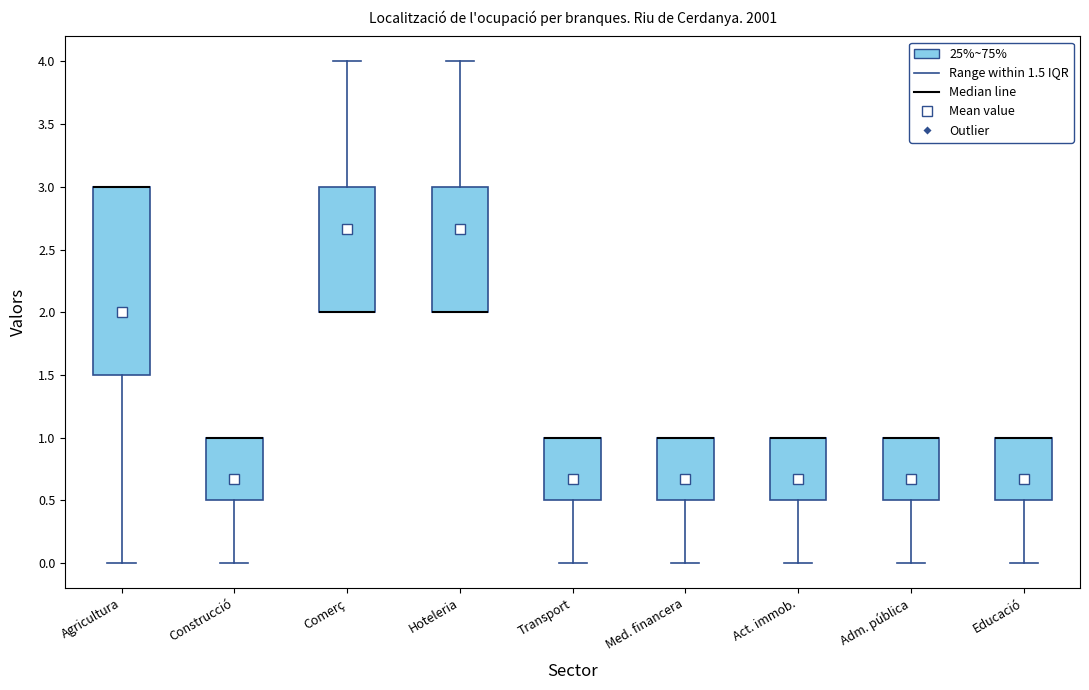

Reading left to right, read every box against the y-axis: the position of its median line, the range the box covers, and the ends of its whiskers. The values are not printed on the chart, so give them approximately, as read against the axis.

Agricultura: median 3.0 (drawn on the box's upper edge), box 1.5 to 3.0, whiskers 0.0 to 3.0
Construcció: median 1.0 (drawn on the box's upper edge), box 0.5 to 1.0, whiskers 0.0 to 1.0
Comerç: median 2.0 (drawn on the box's lower edge), box 2.0 to 3.0, whiskers 2.0 to 4.0
Hoteleria: median 2.0 (drawn on the box's lower edge), box 2.0 to 3.0, whiskers 2.0 to 4.0
Transport: median 1.0 (drawn on the box's upper edge), box 0.5 to 1.0, whiskers 0.0 to 1.0
Med. financera: median 1.0 (drawn on the box's upper edge), box 0.5 to 1.0, whiskers 0.0 to 1.0
Act. immob.: median 1.0 (drawn on the box's upper edge), box 0.5 to 1.0, whiskers 0.0 to 1.0
Adm. pública: median 1.0 (drawn on the box's upper edge), box 0.5 to 1.0, whiskers 0.0 to 1.0
Educació: median 1.0 (drawn on the box's upper edge), box 0.5 to 1.0, whiskers 0.0 to 1.0